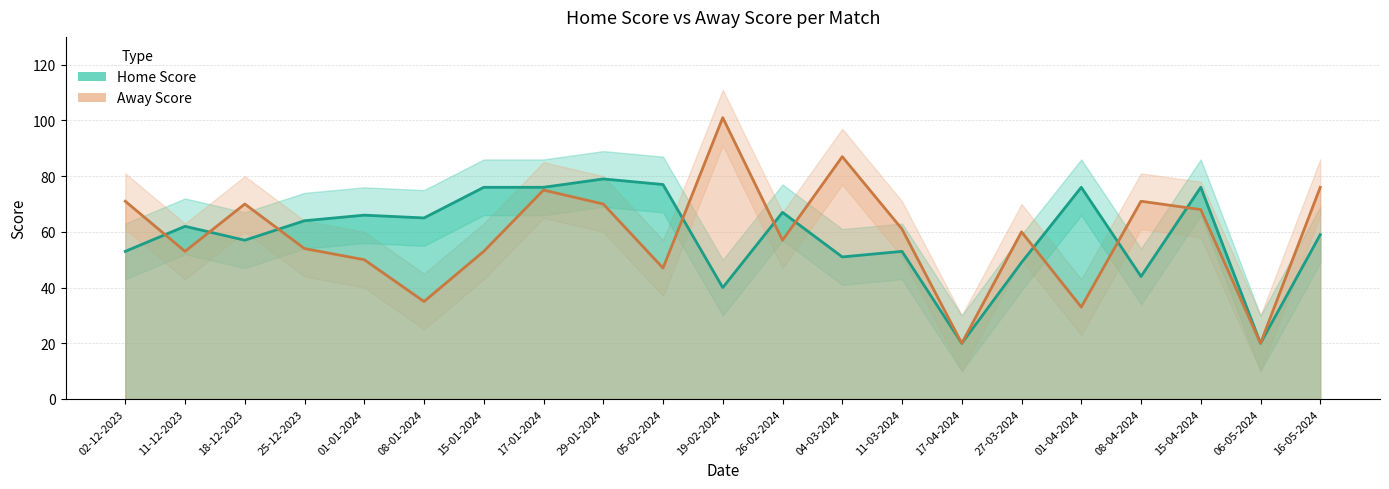

The value of Home Score at 06-05-2024 is 20. True or false?

True